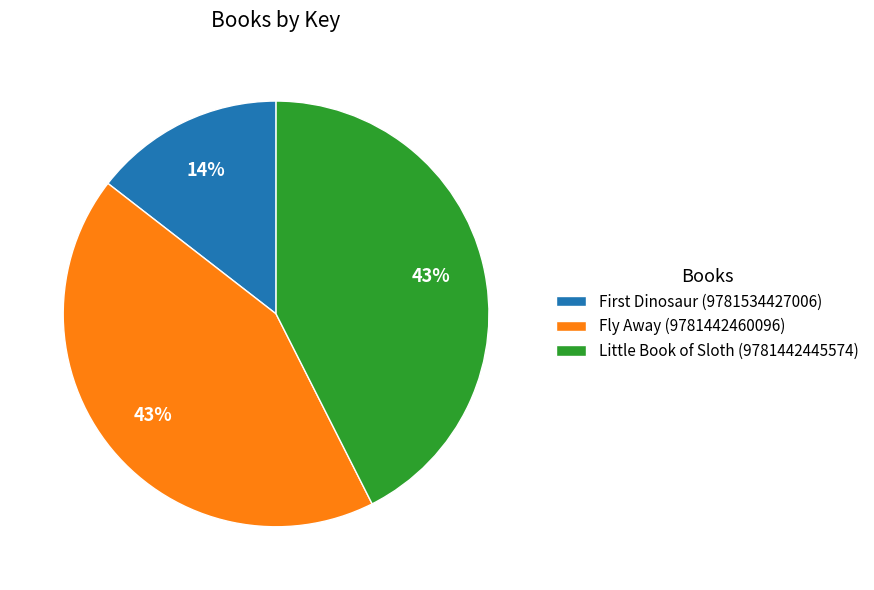

Count the number of slices in the pie.

3